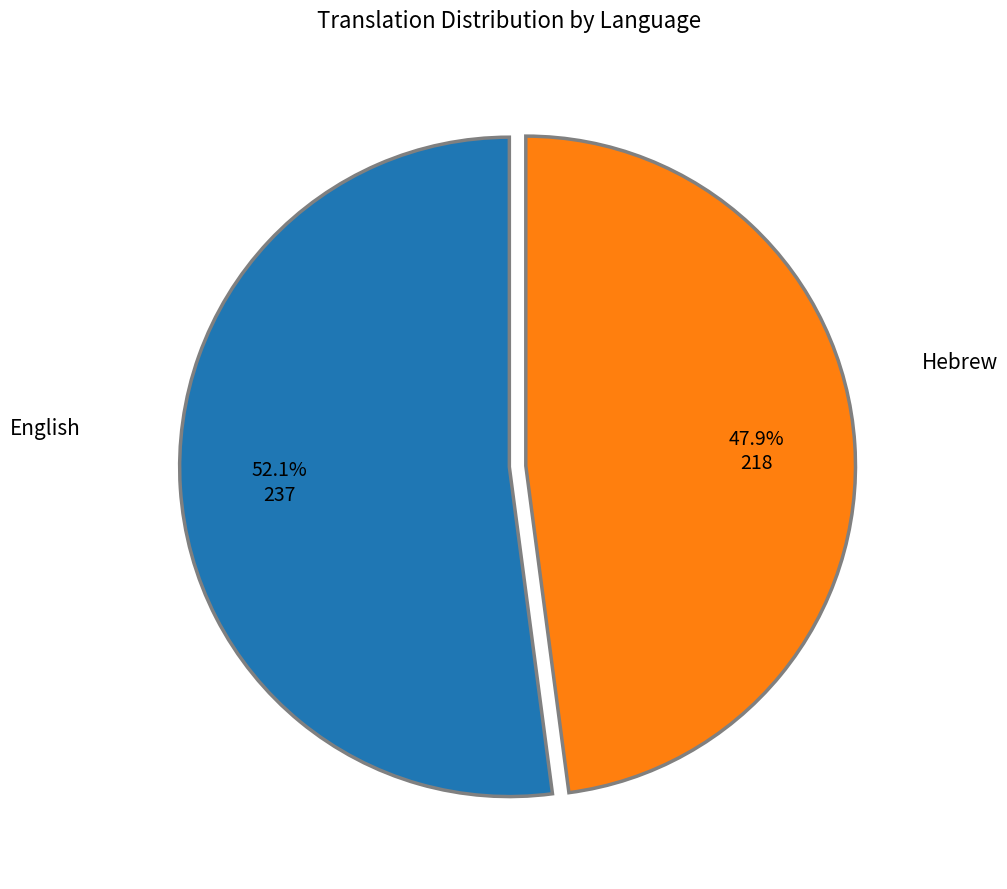

Count the number of slices in the pie.

2